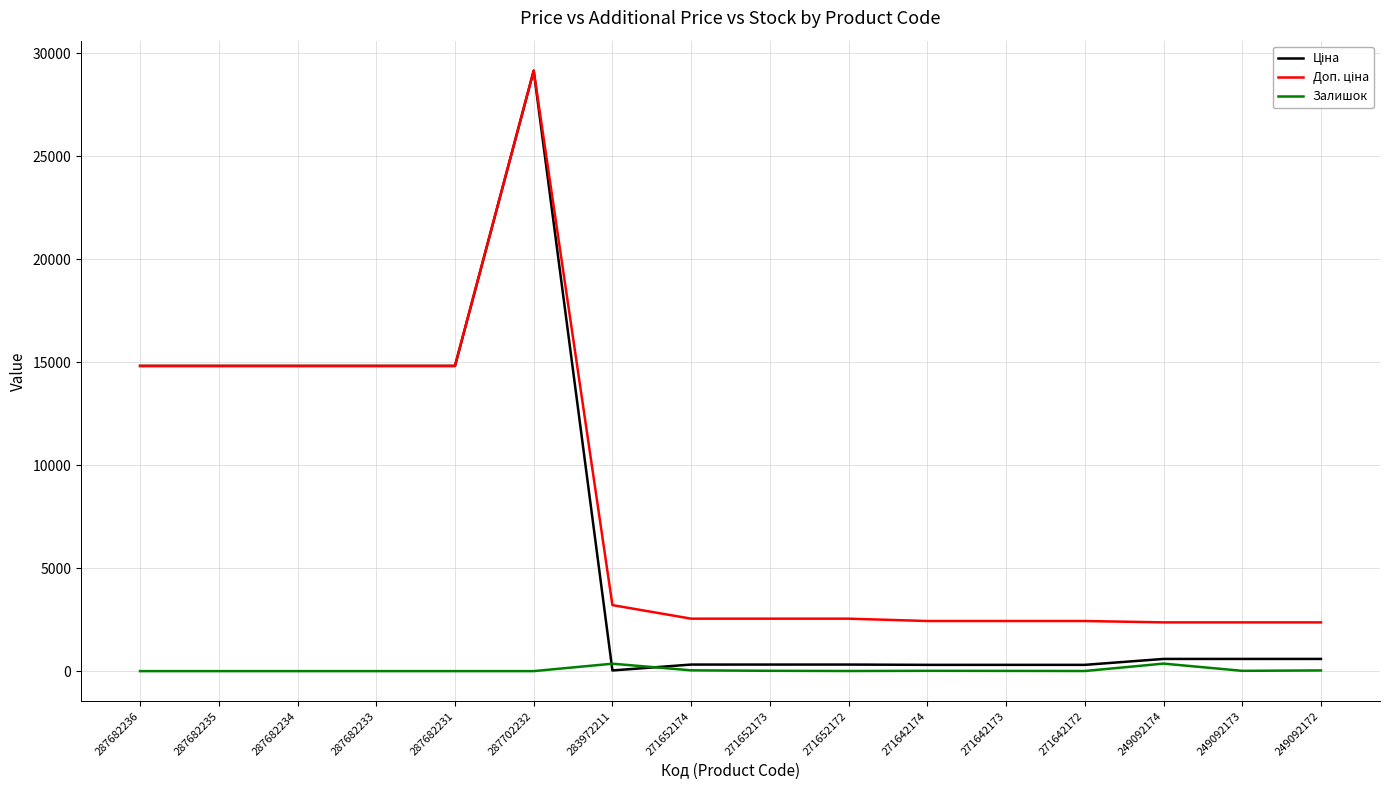

What is the maximum value shown in the chart?

29152.3